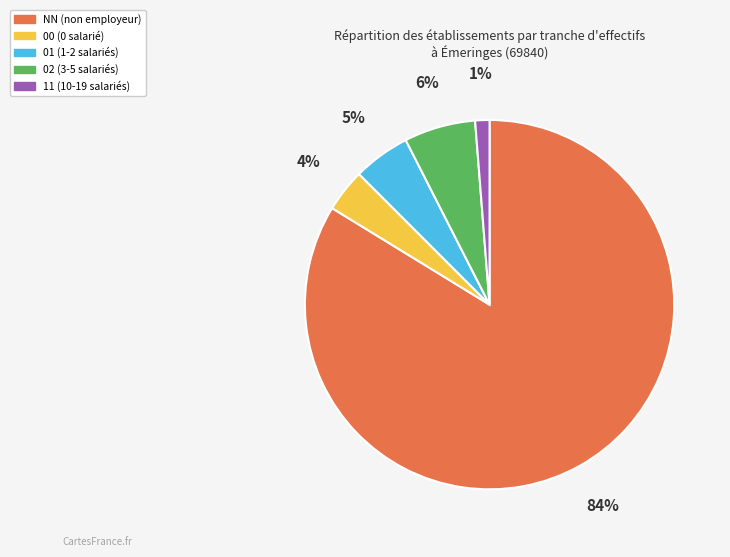

Does NN represent more than half of the total?

Yes